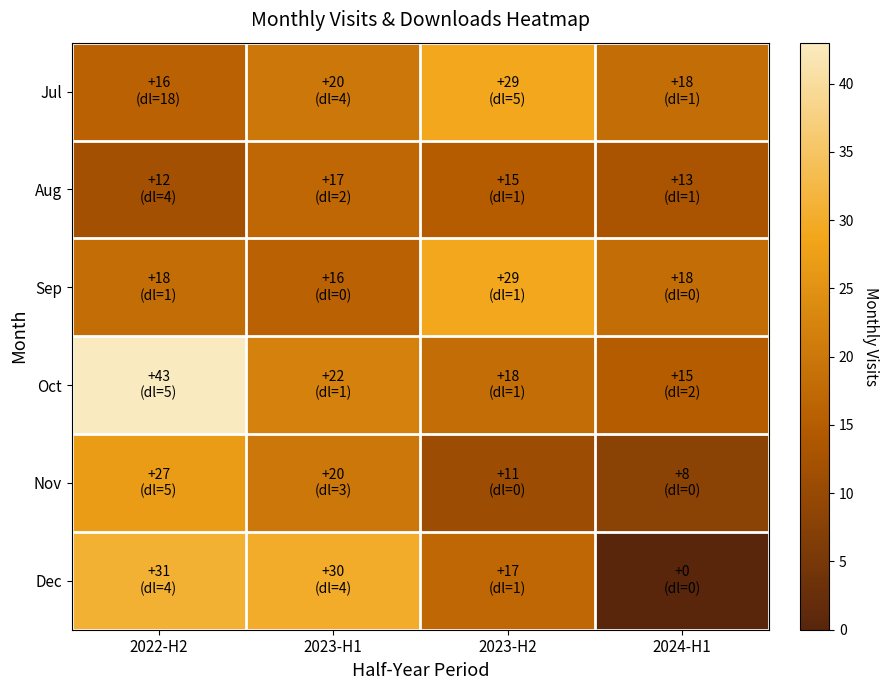

At how many categories does at least one series exceed 28?

3